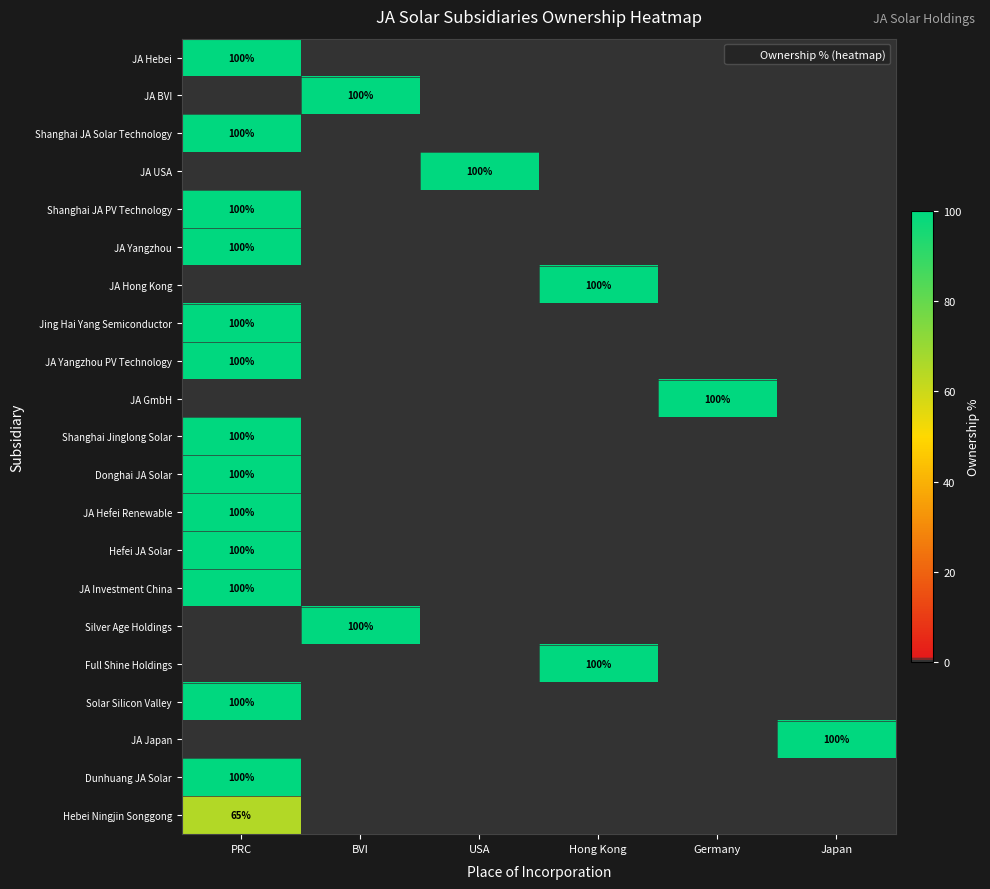

The value of JA Hefei Renewable at Japan is 0. True or false?

True